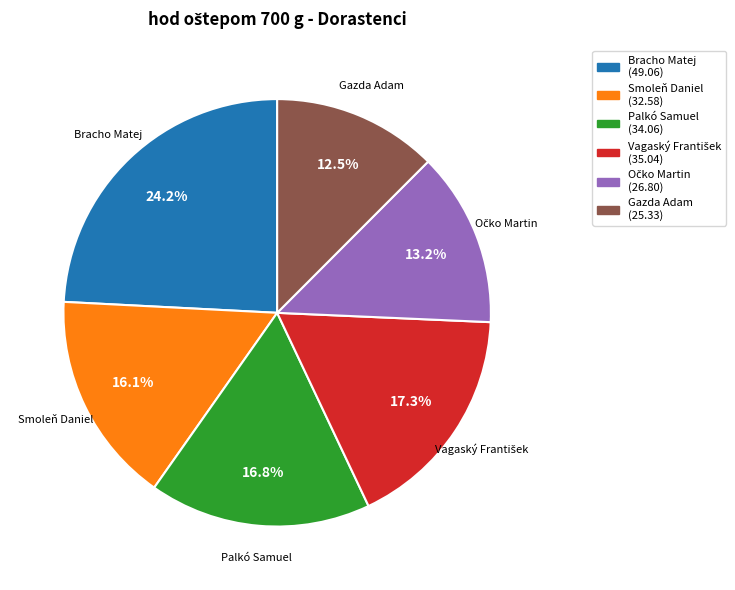

Is there any slice that represents more than half of the pie?

No